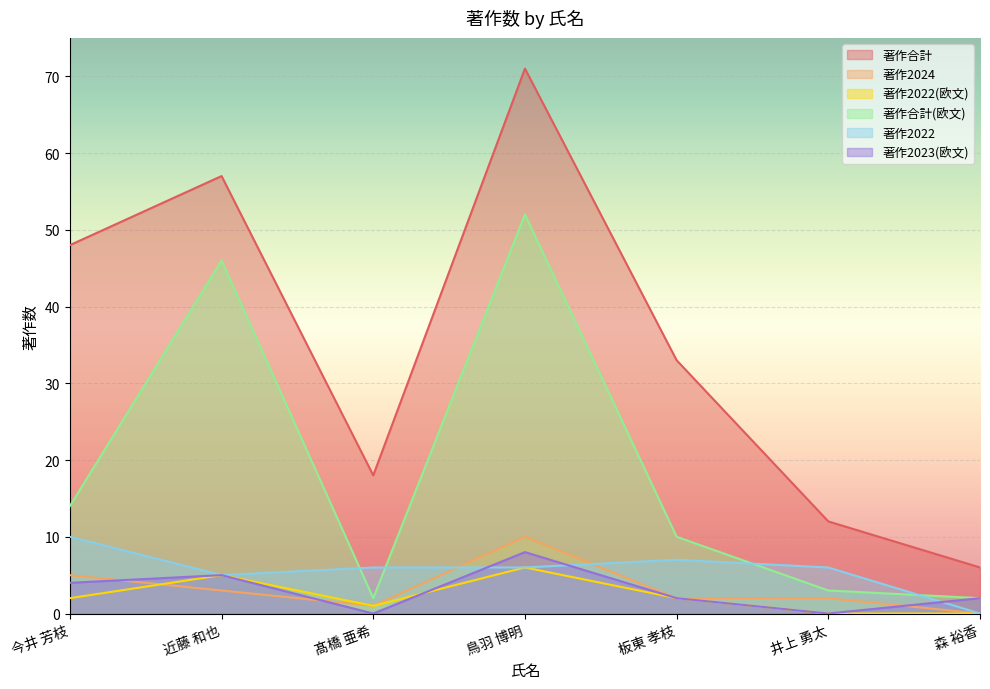

Where is 著作2024 nearest to the value 5?

今井 芳枝